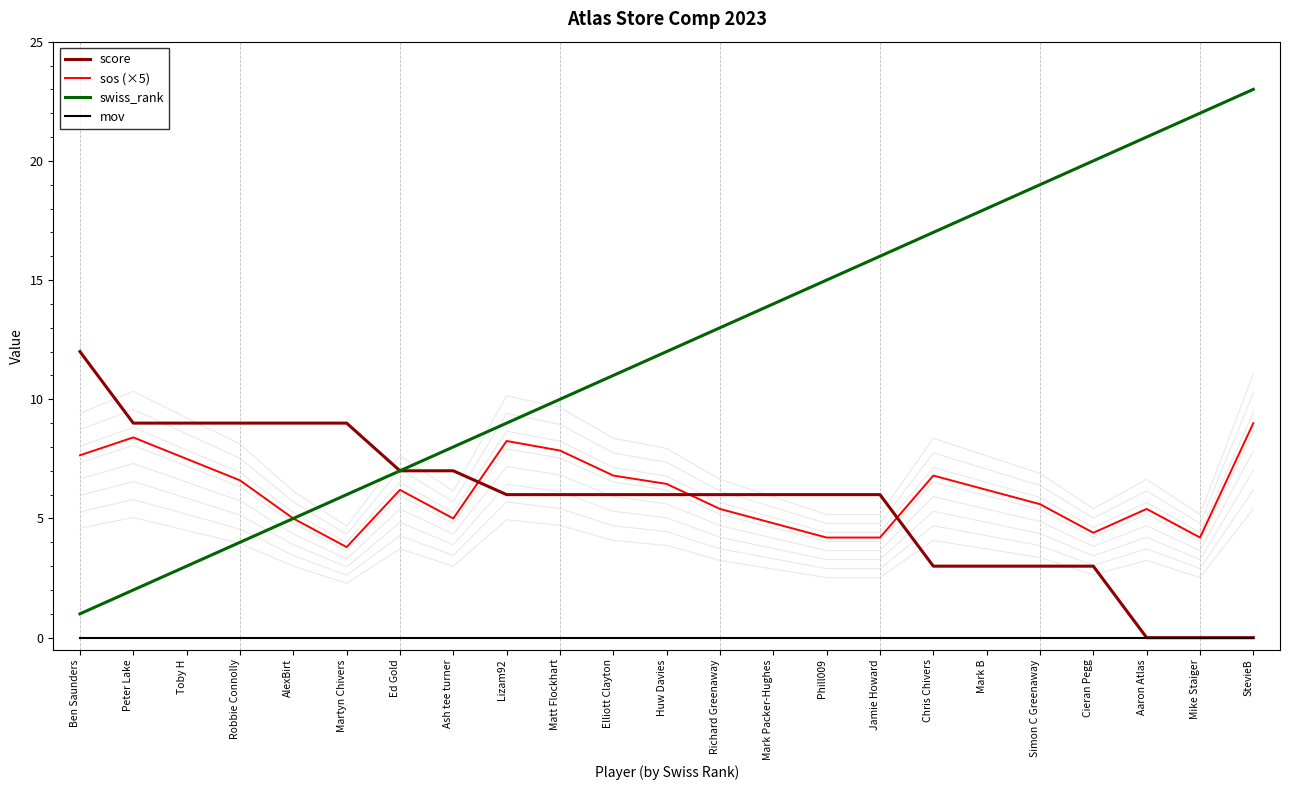

How many values in score are above zero?

20